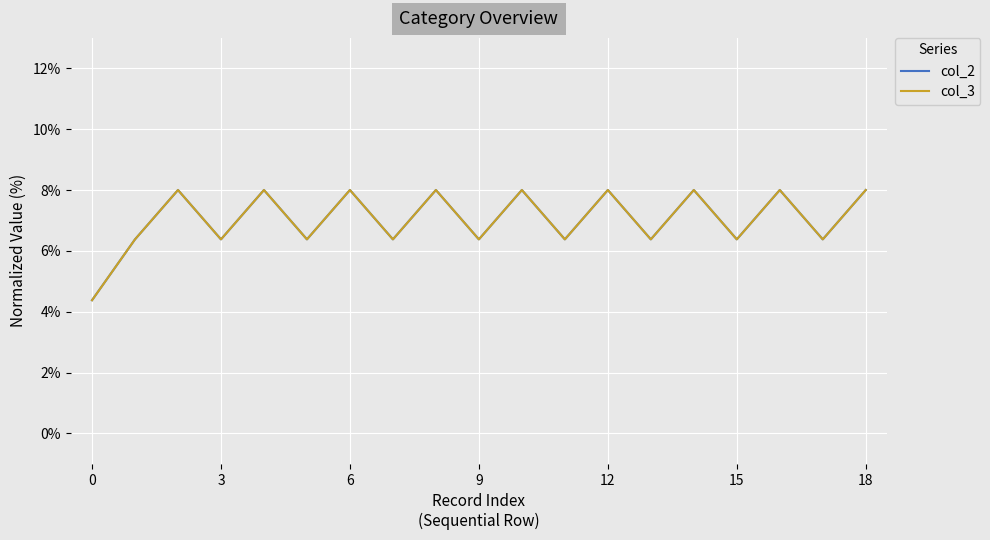

What is the minimum value shown in the chart?

4.4